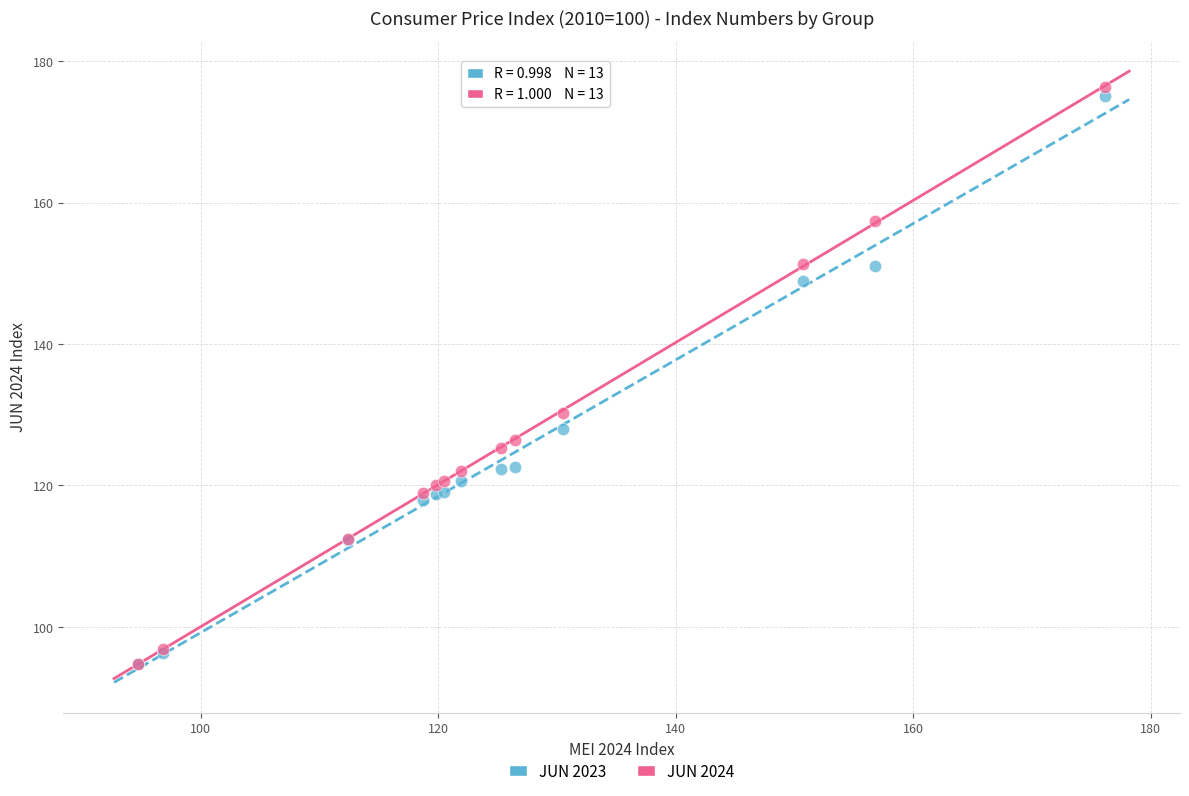

In the JUN 2023 series, what Y value is closest to 134?

128.0